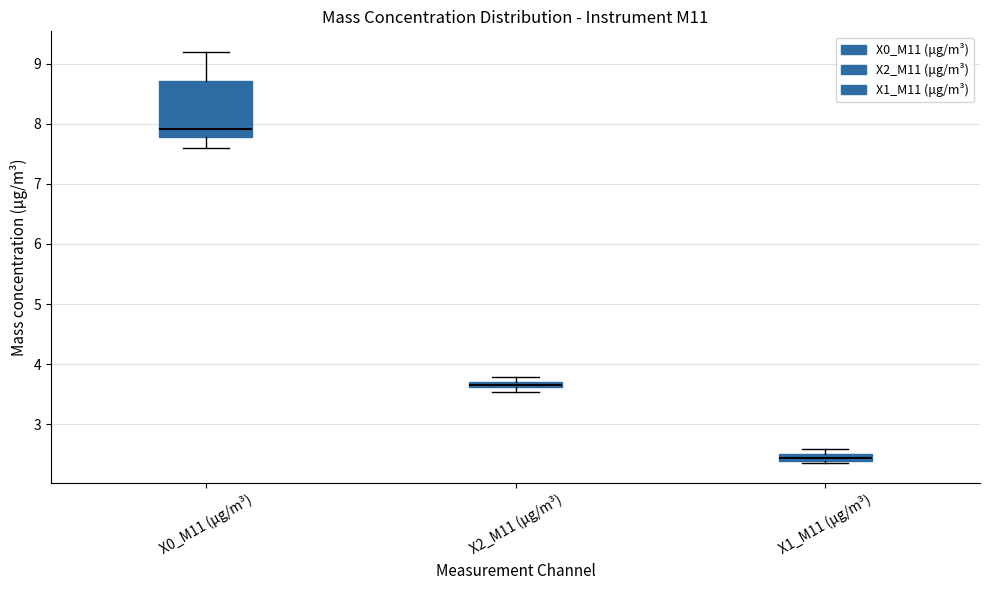

Where is the upper edge of the box for X2_M11 (μg/m³) on the y-axis? The values are not printed on the chart, so give them approximately, as read against the axis.

3.7